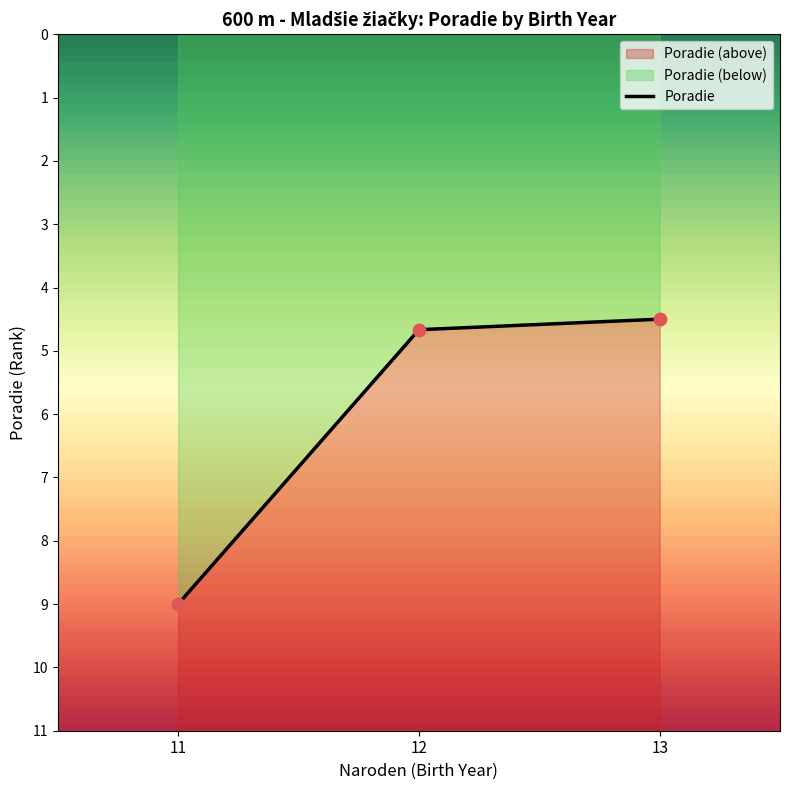

Between 11 and 12, which is larger?

11